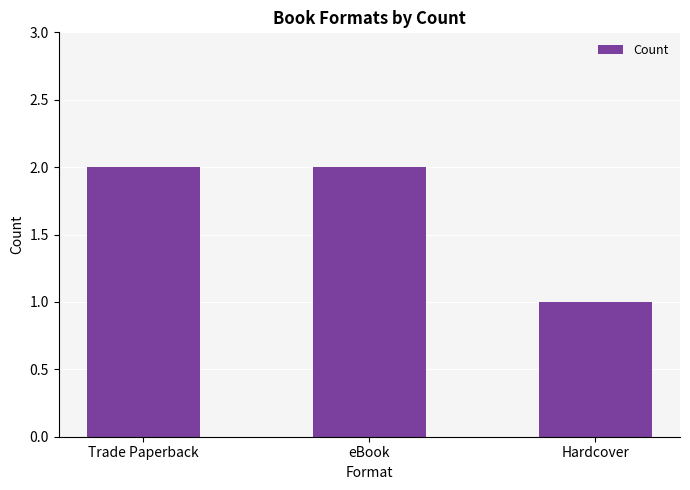

Are the bars horizontal?

No